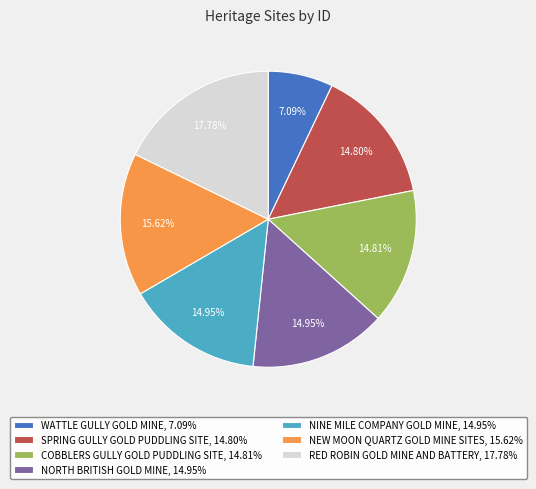

How many segments does this pie chart have?

7